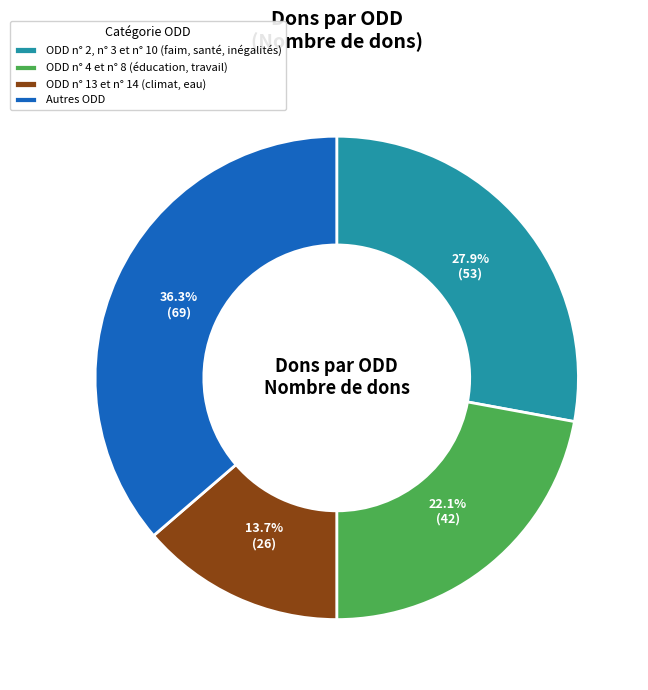

What is the ratio of the value at ODD n° 4 et n° 8 (éducation, travail) to the value at ODD n° 2, n° 3 et n° 10 (faim, santé, inégalités)?

0.8